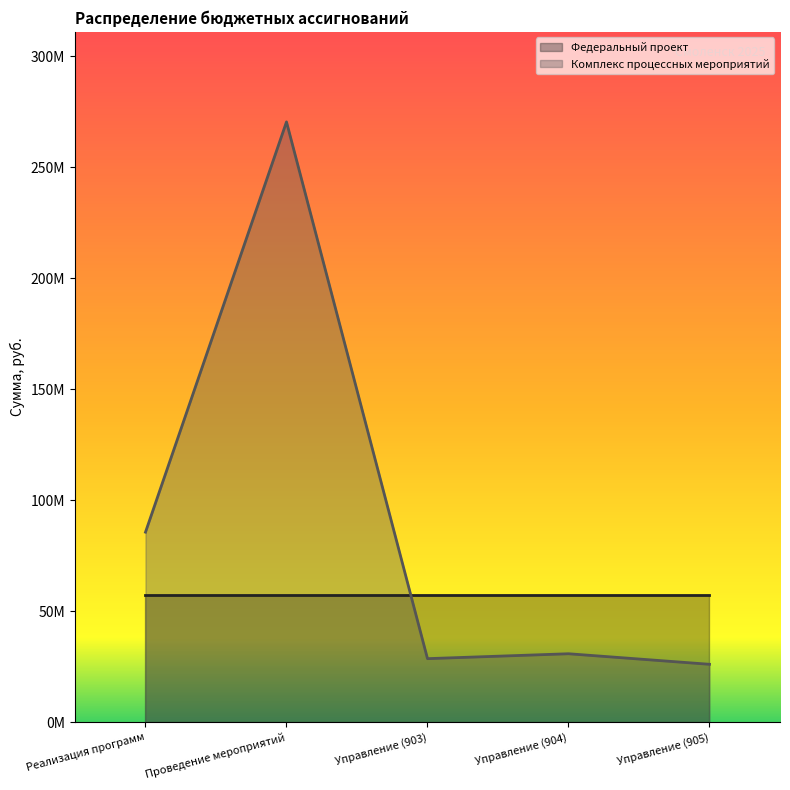

What is the maximum value shown in the chart?

270492448